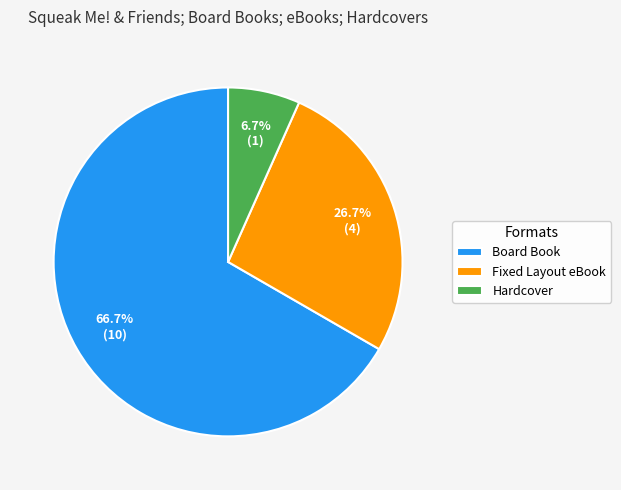

Approximately how many times larger is the value at Board Book compared to Fixed Layout eBook?

2.5